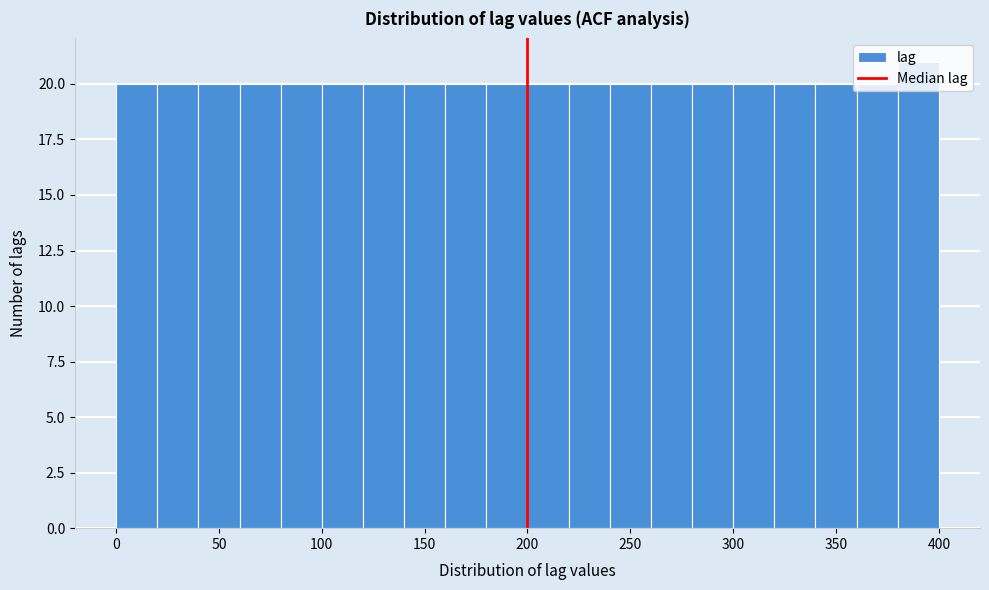

Reading left to right, list every bar in this chart as the range it spans on the x-axis followed by its height. The values are not printed on the chart, so give them approximately, as read against the axis.

0 to 20: 20
20 to 40: 20
40 to 60: 20
60 to 80: 20
80 to 100: 20
100 to 120: 20
120 to 140: 20
140 to 160: 20
160 to 180: 20
180 to 200: 20
200 to 220: 20
220 to 240: 20
240 to 260: 20
260 to 280: 20
280 to 300: 20
300 to 320: 20
320 to 340: 20
340 to 360: 20
360 to 380: 20
380 to 400: 21